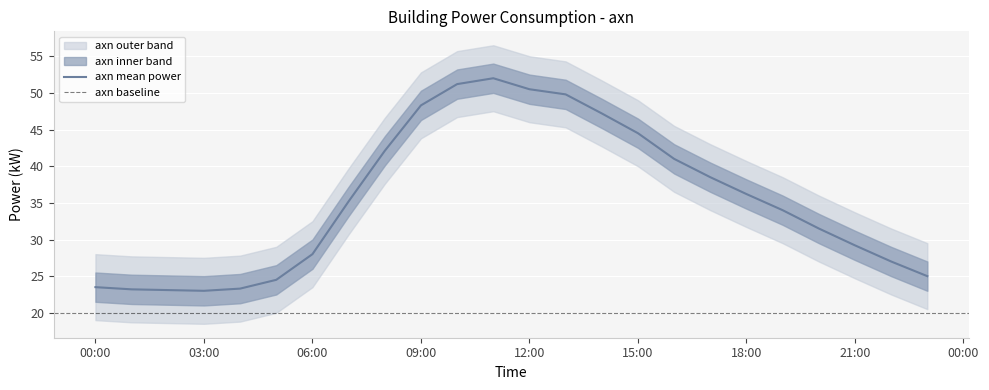

What is the maximum value shown in the chart?

52.0